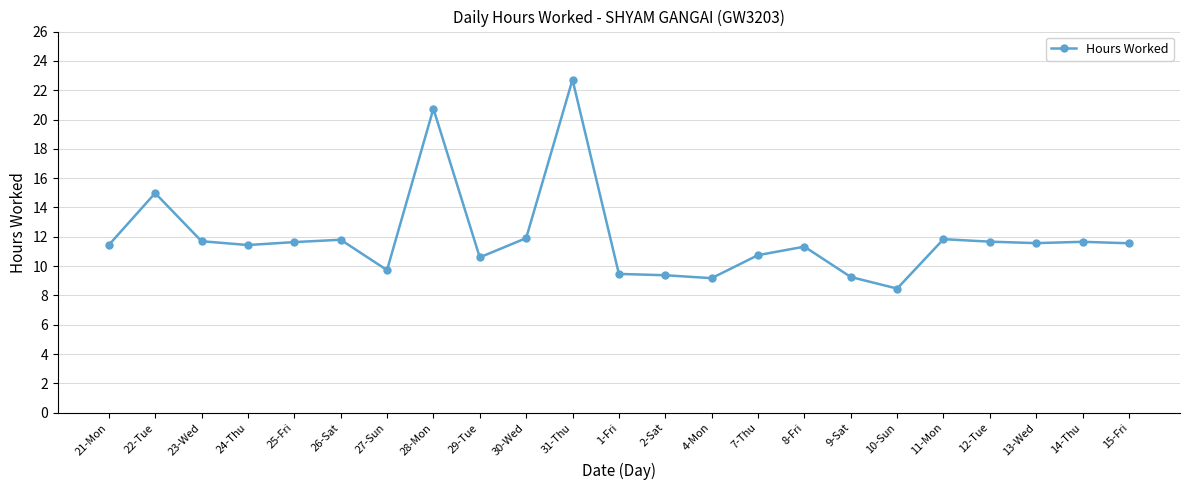

The value at 14-Thu is 17.8. True or false?

False